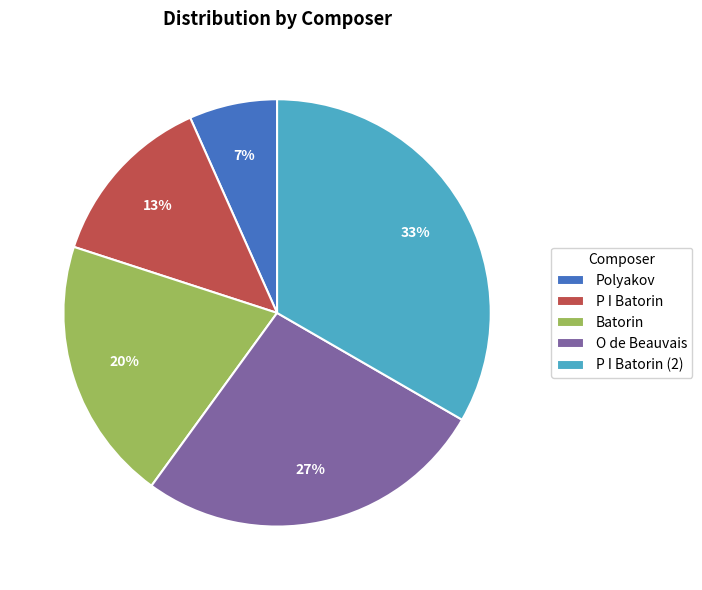

How many slices are in this pie chart?

5